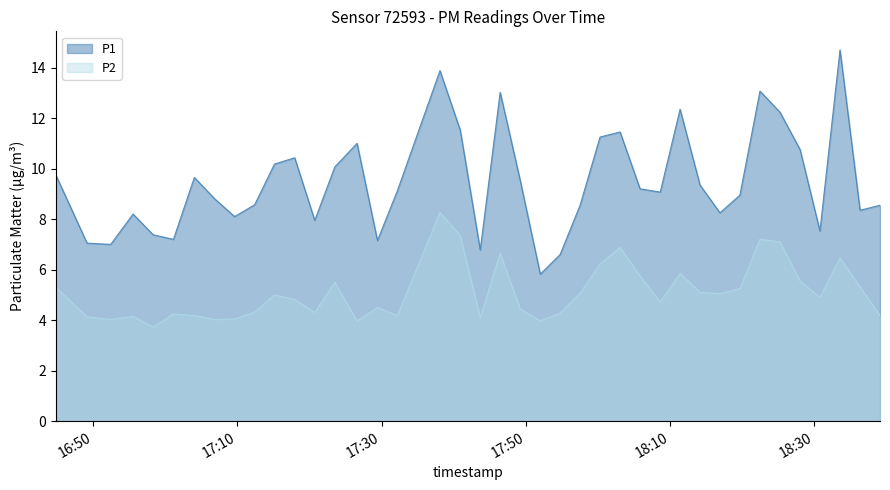

Which has a higher value, 2024-03-22T18:11:23 or 2024-03-22T17:09:36?

2024-03-22T18:11:23